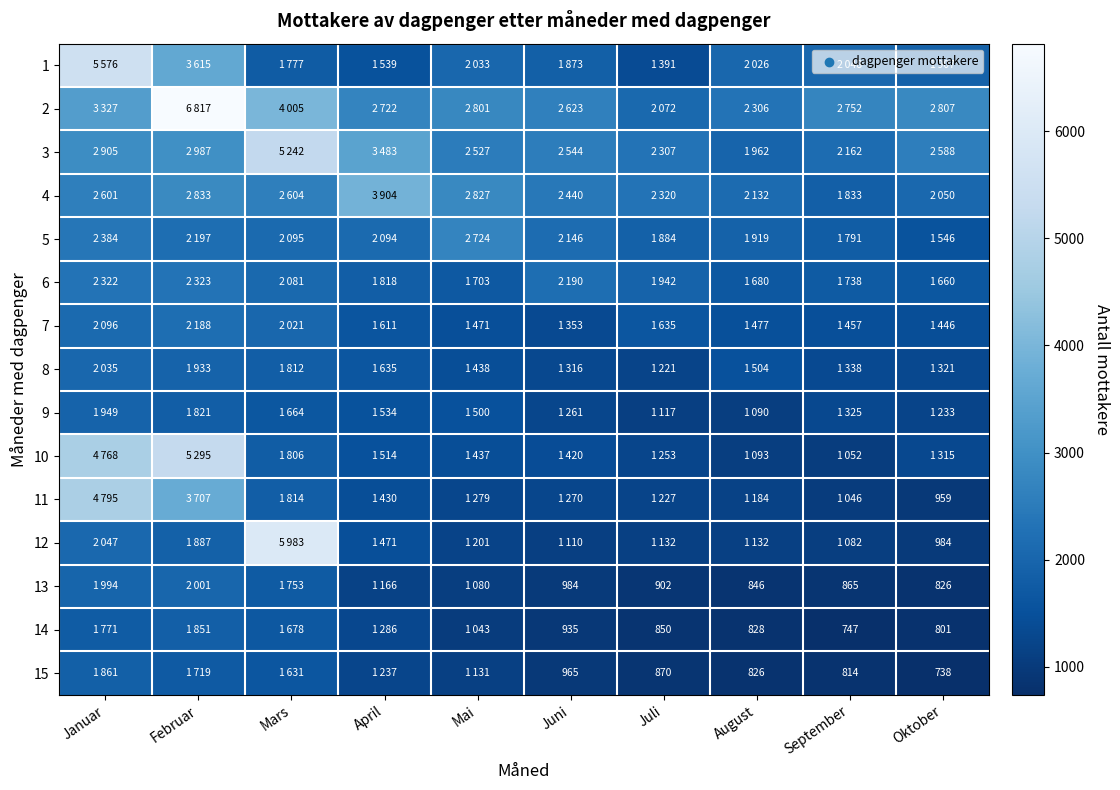

The value of 7 at Oktober is 1446. True or false?

True